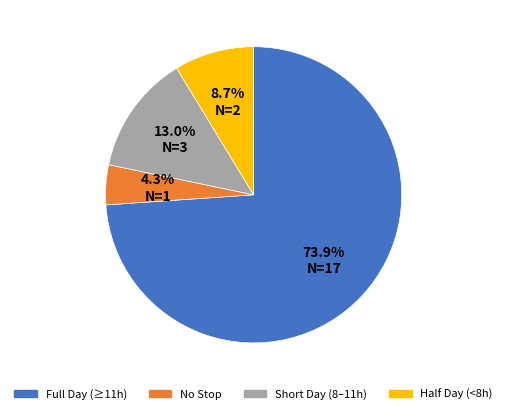

How many slices are in this pie chart?

4